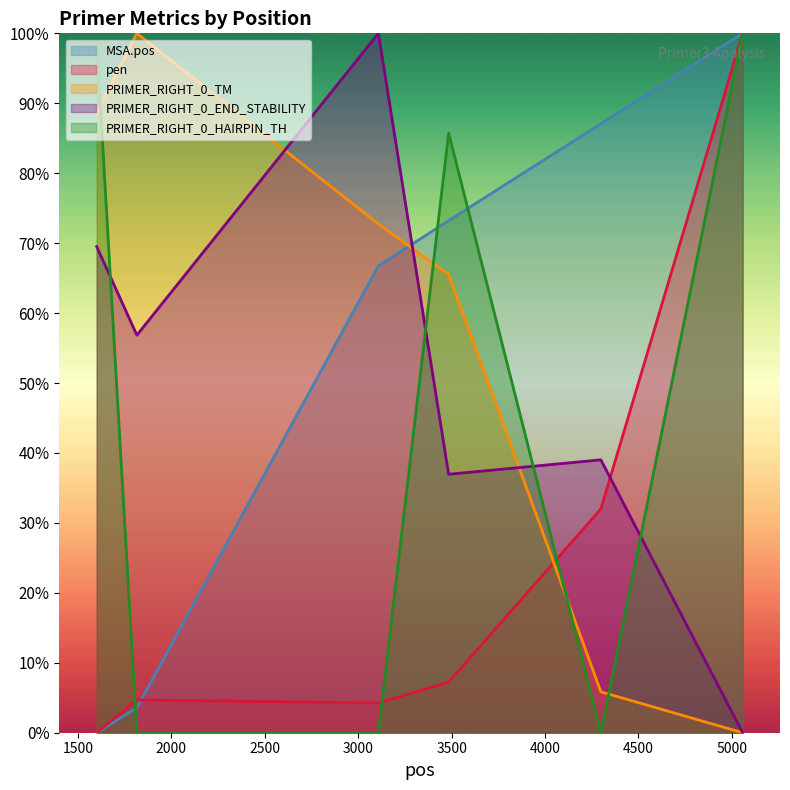

Where is PRIMER_RIGHT_0_TM nearest to the value 4500?

3484